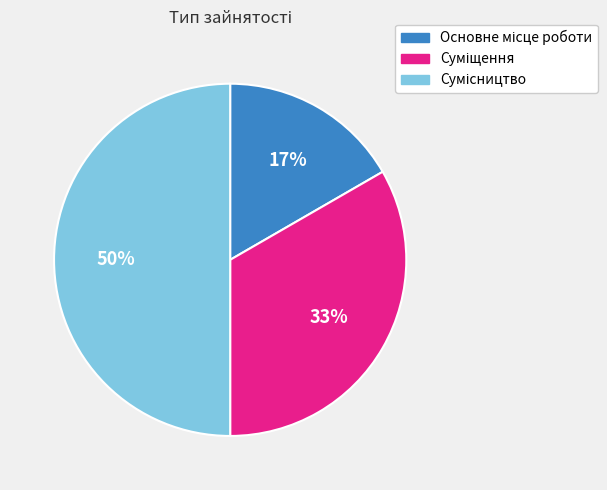

To the nearest percent, what is the difference between the largest and smallest slice percentages?

33%